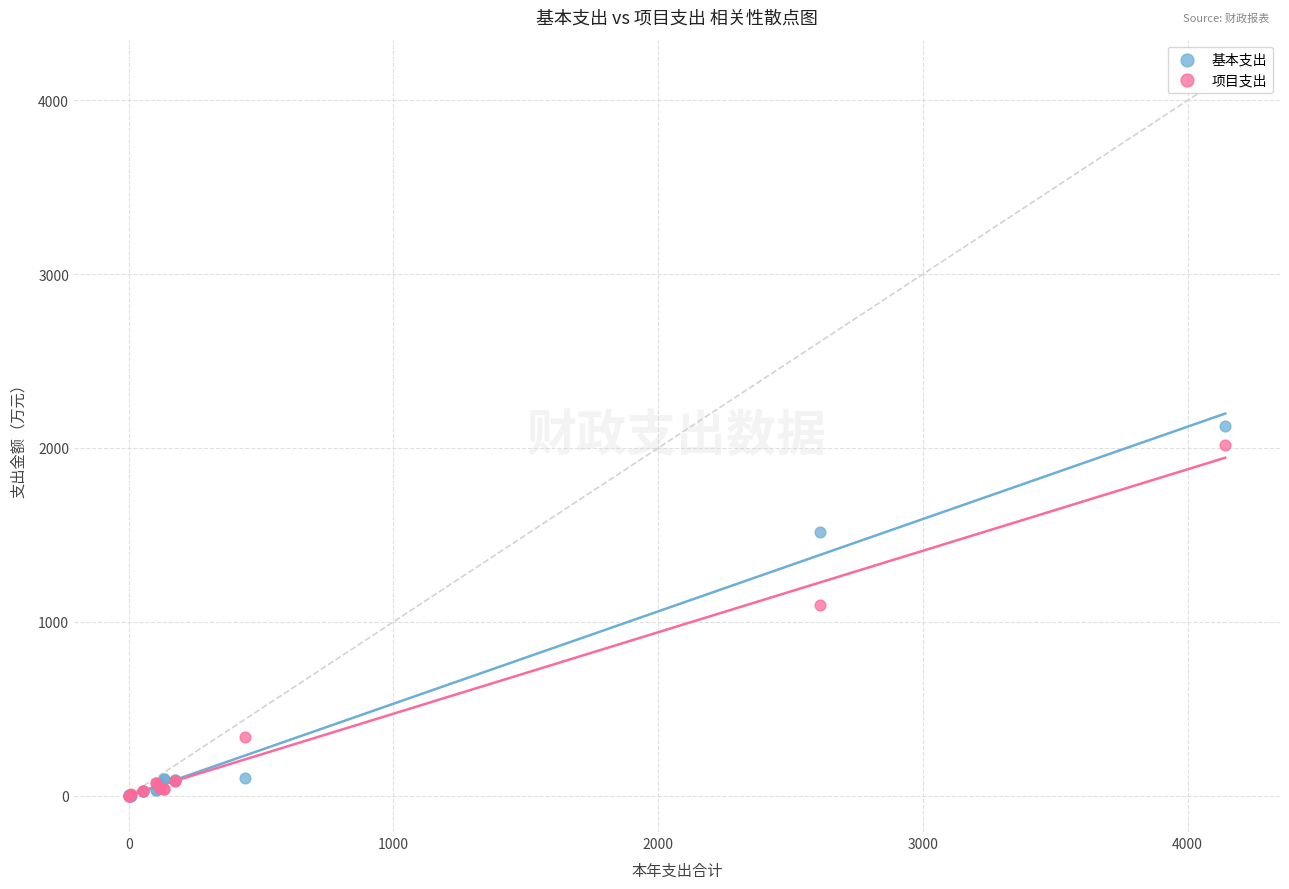

Which series has the widest spread of Y values?

基本支出